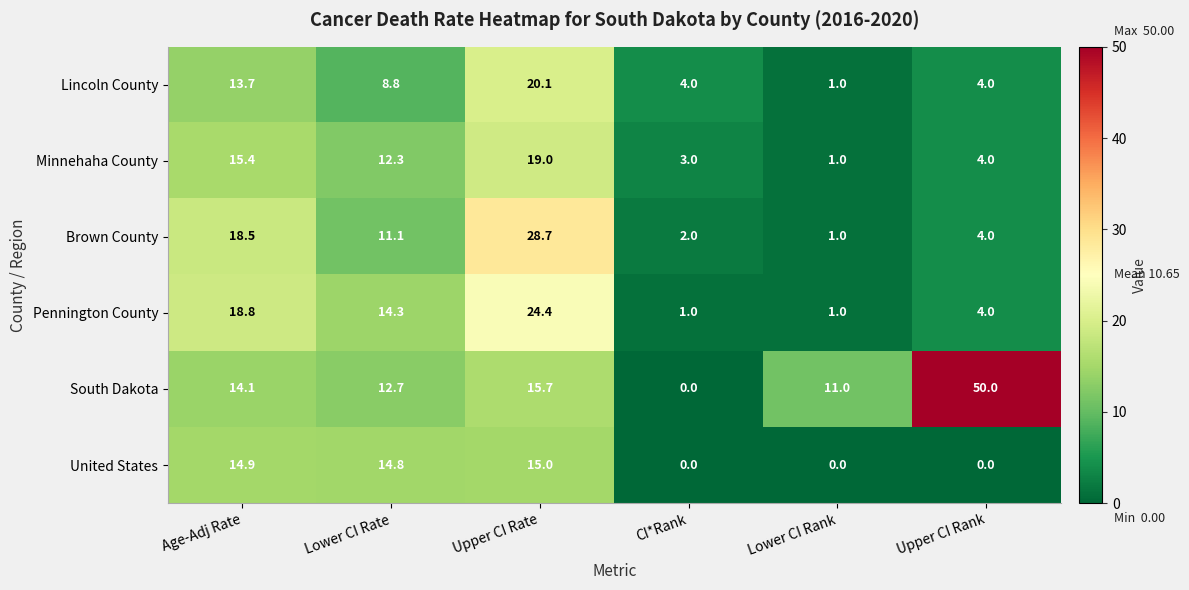

What is the sum of all Brown County values?

65.3